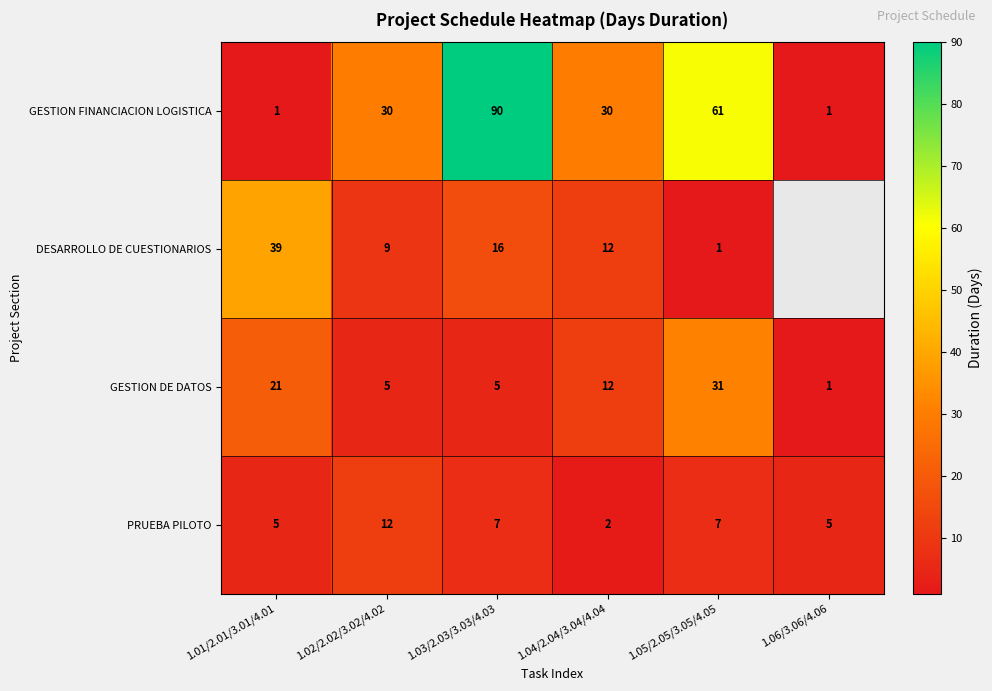

What is the maximum value shown in the chart?

90.0